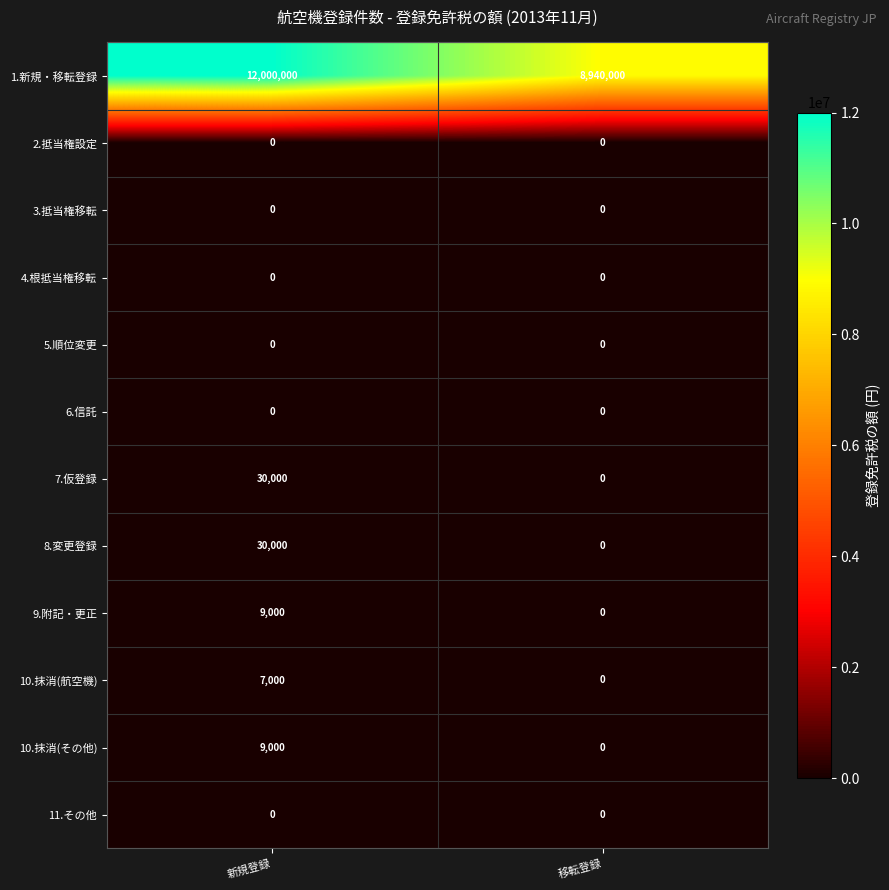

Which category has the highest value in the 10.抹消(航空機) series?

新規登録